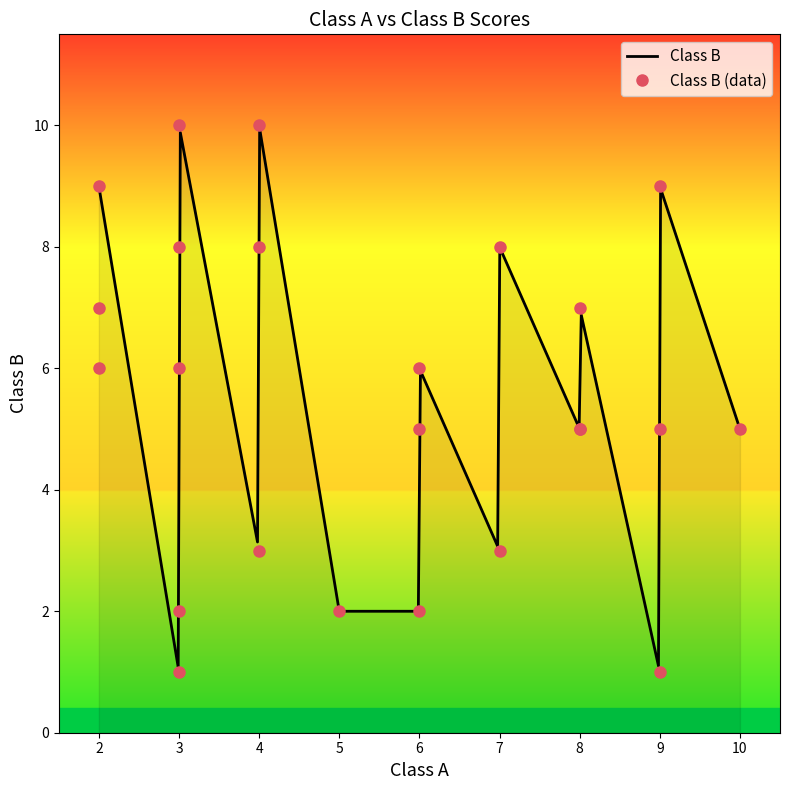

Is this an area chart (filled region under the line)?

No